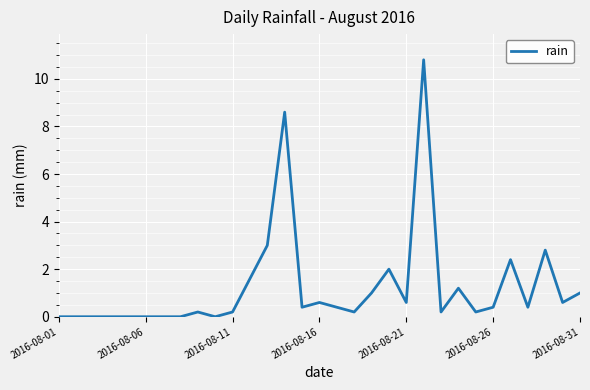

What is the maximum value shown in the chart?

10.8